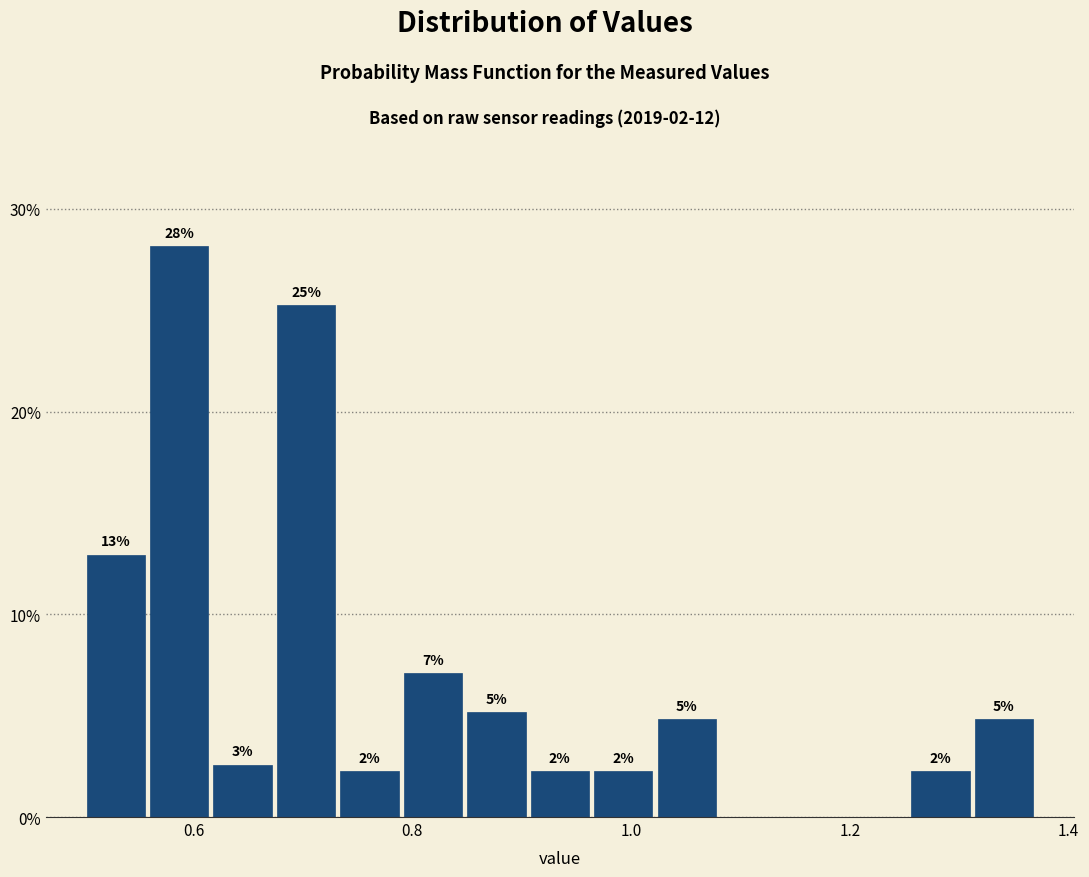

Around what value on the x-axis is the tallest bar? Give the approximate position of its centre, as read against the axis.

0.58